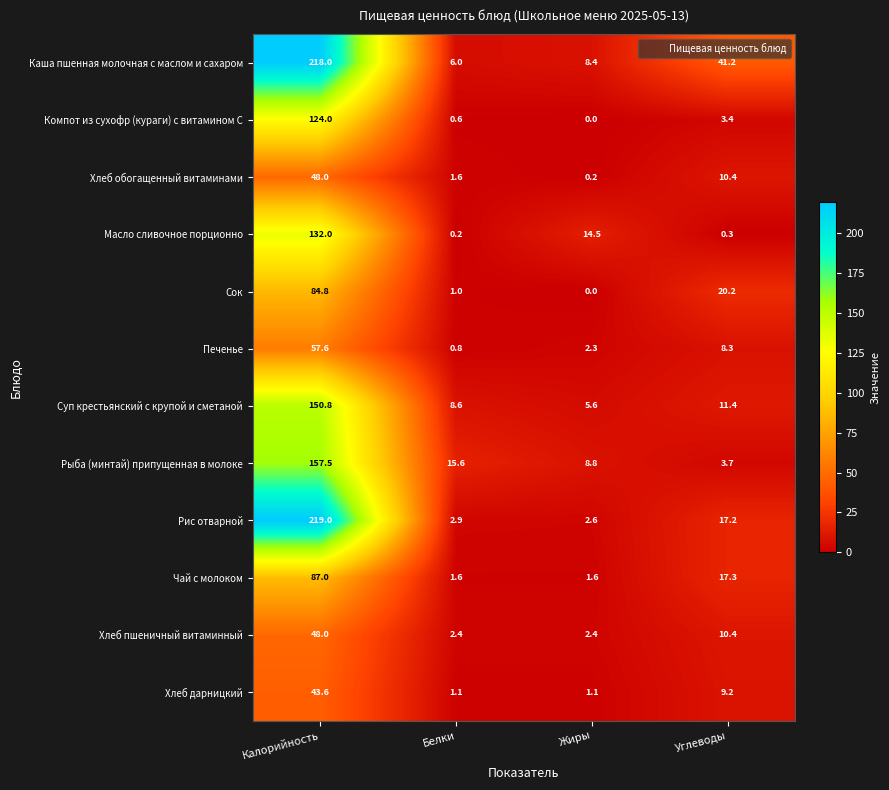

Is the value of Хлеб дарницкий at Углеводы greater than the value of Рыба (минтай) припущенная в молоке at Углеводы?

Yes